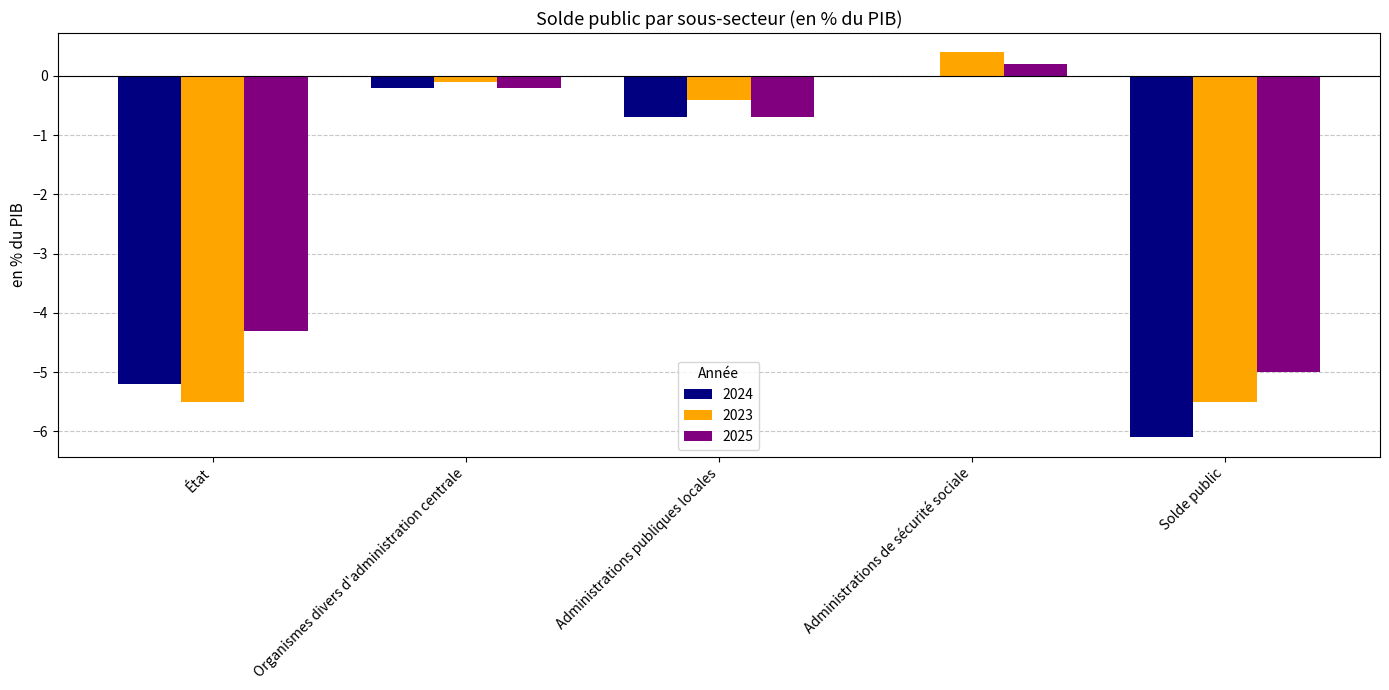

Are the bars grouped side by side (vs. stacked)?

Yes